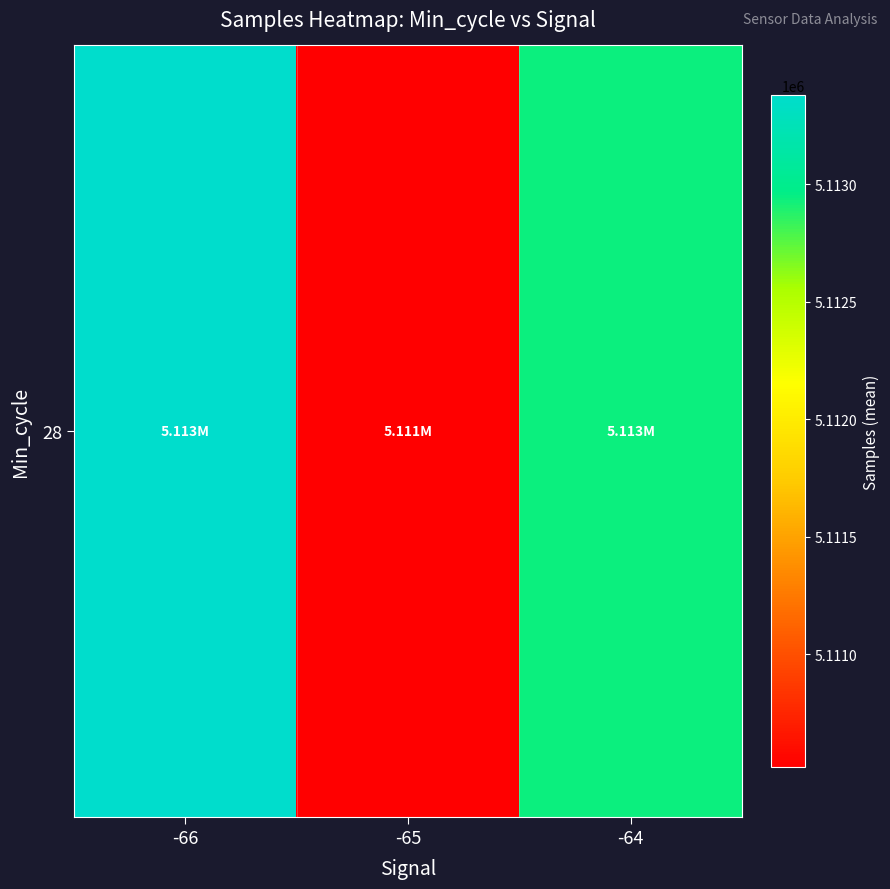

Reading right to left, extract all data points from this chart.

5112935.0	5110517.8	5113380.5